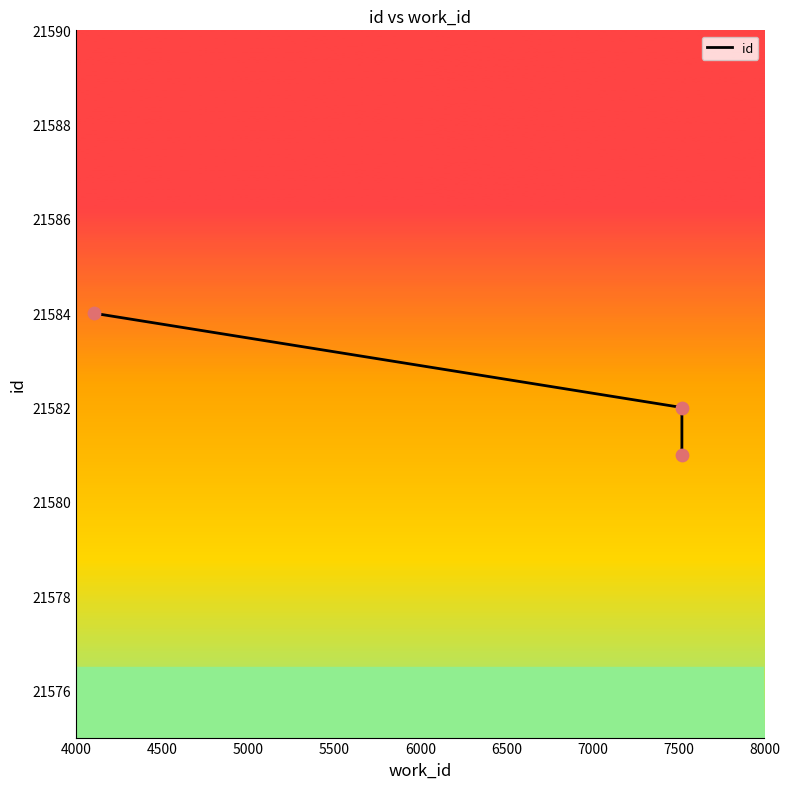

Approximately how many times larger is the value at 4000 compared to 5000?

1.0